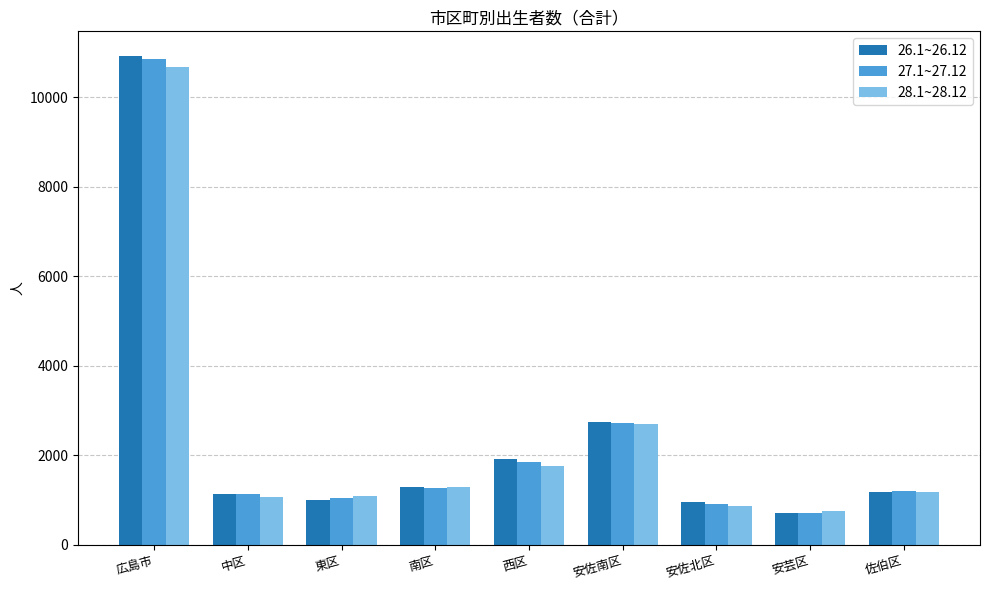

Where is 26.1~26.12 nearest to the value 5815?

安佐南区